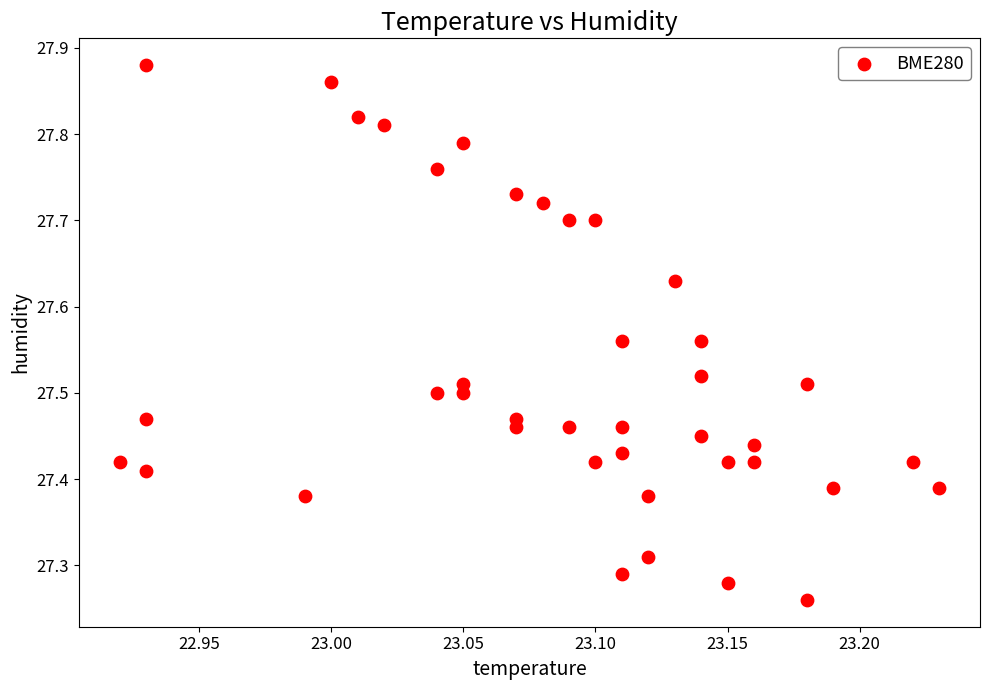

What is the range of X values (max minus min)?

0.3